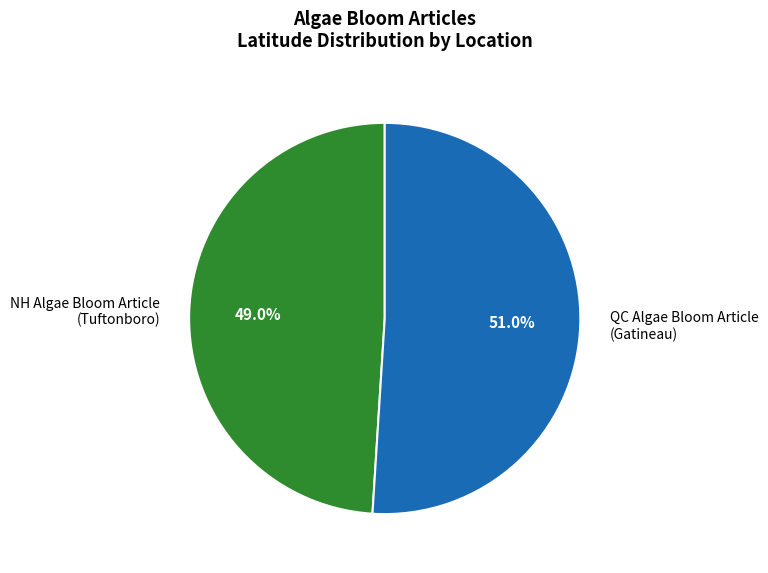

What is the ratio of the value at NH Algae Bloom Article (Tuftonboro) to the value at QC Algae Bloom Article (Gatineau)?

1.0